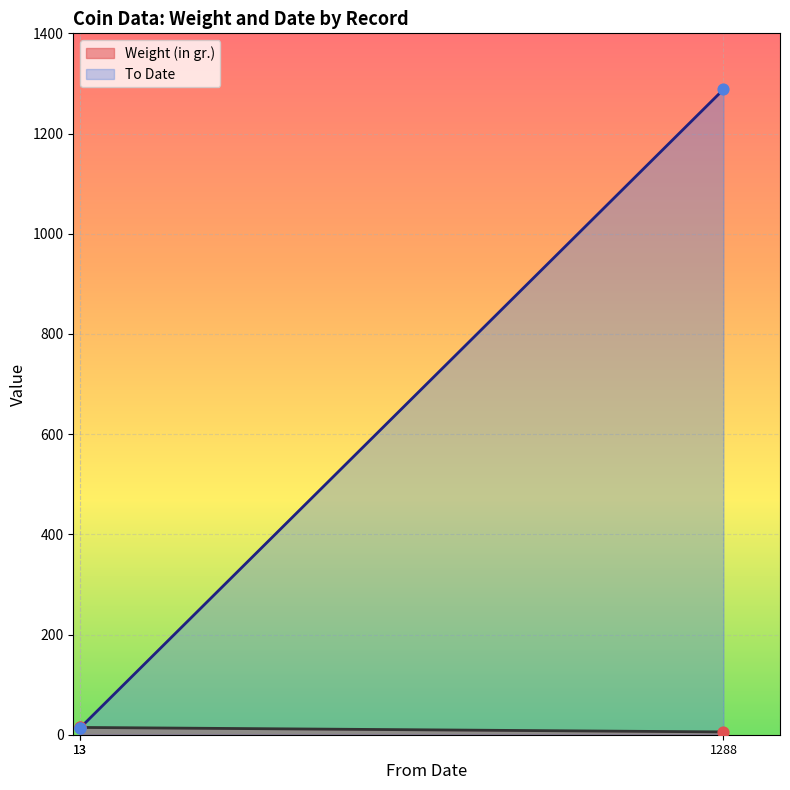

Which series has the largest Y range (max minus min)?

To Date